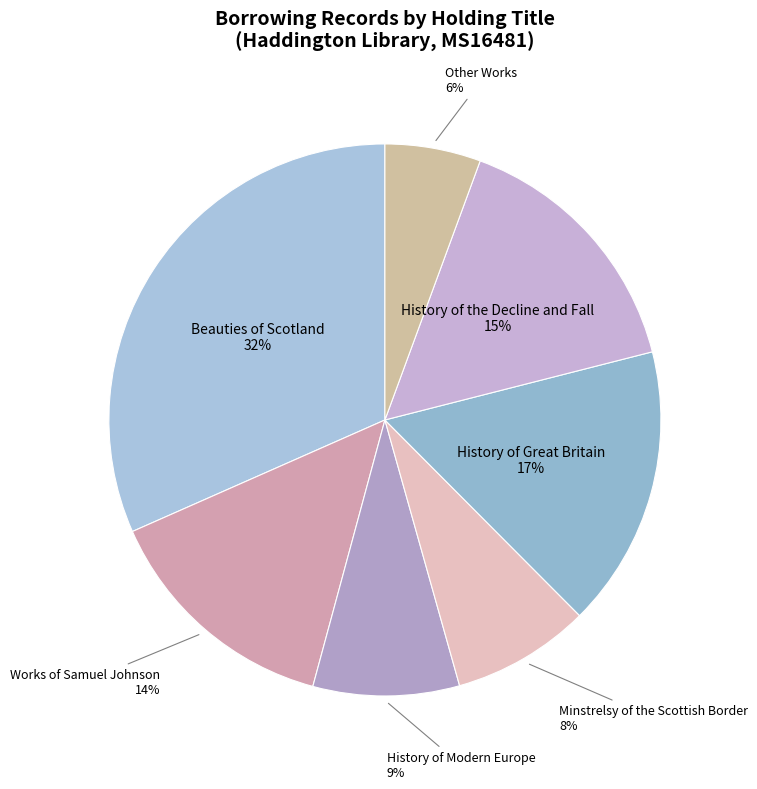

Is it true that Other Works is 13% of the pie?

False